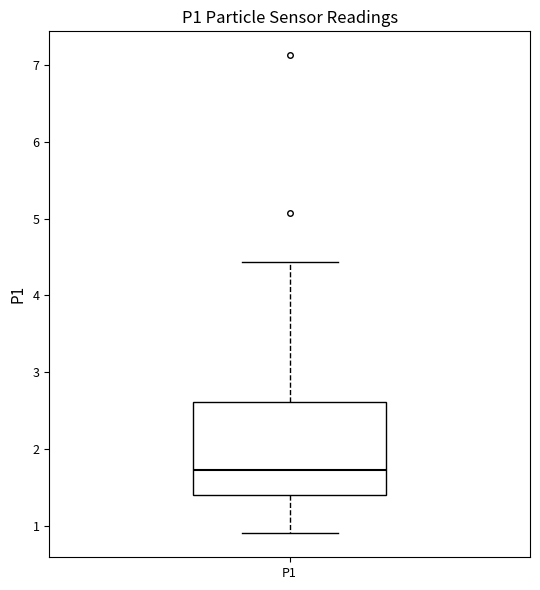

Read this box plot against the y-axis: the position of the median line, the range covered by the box, and the ends of both whiskers. The values are not printed on the chart, so give them approximately, as read against the axis.

median 1.7, box 1.4 to 2.6, whiskers 0.9 to 4.4